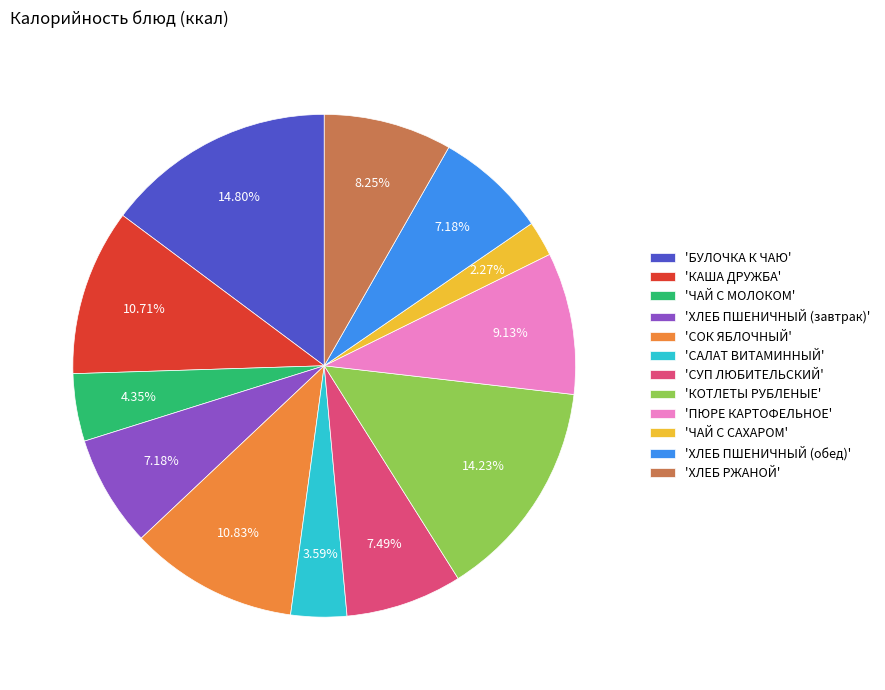

Which category has the smallest portion of the pie?

'ЧАЙ С САХАРОМ'